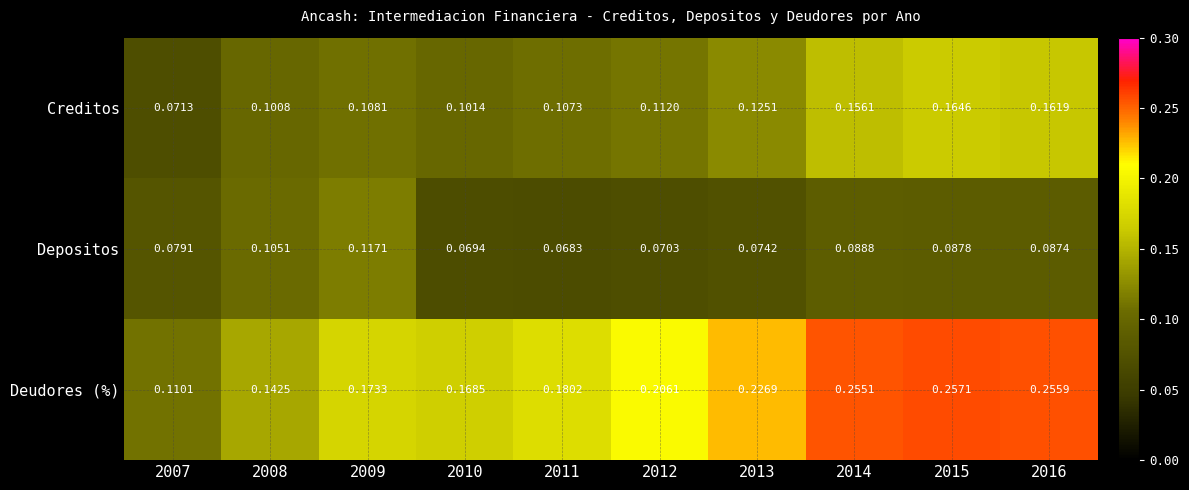

Rank the series at 2007 from highest to lowest value.

Deudores (%), Depositos, Creditos